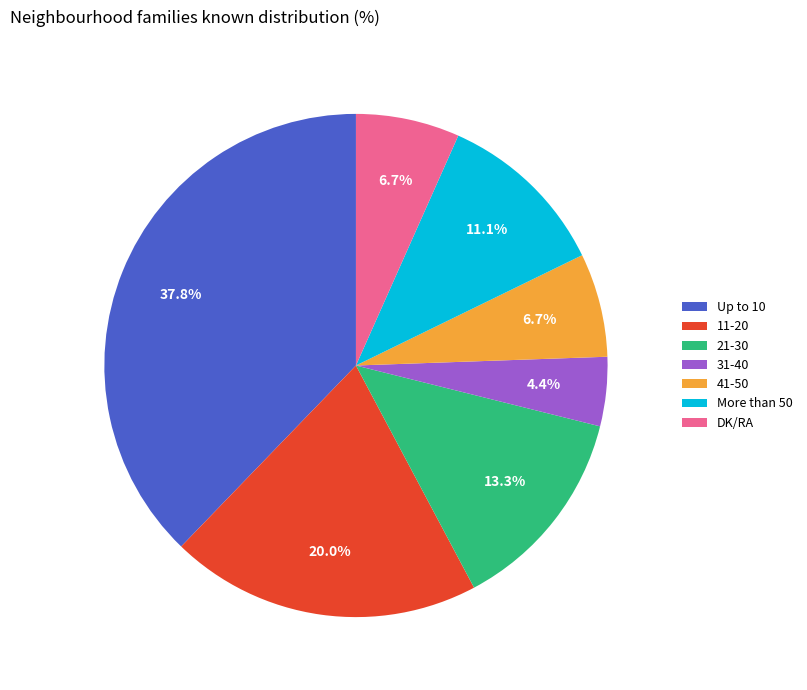

What portion of the pie excludes 11-20?

80.0%